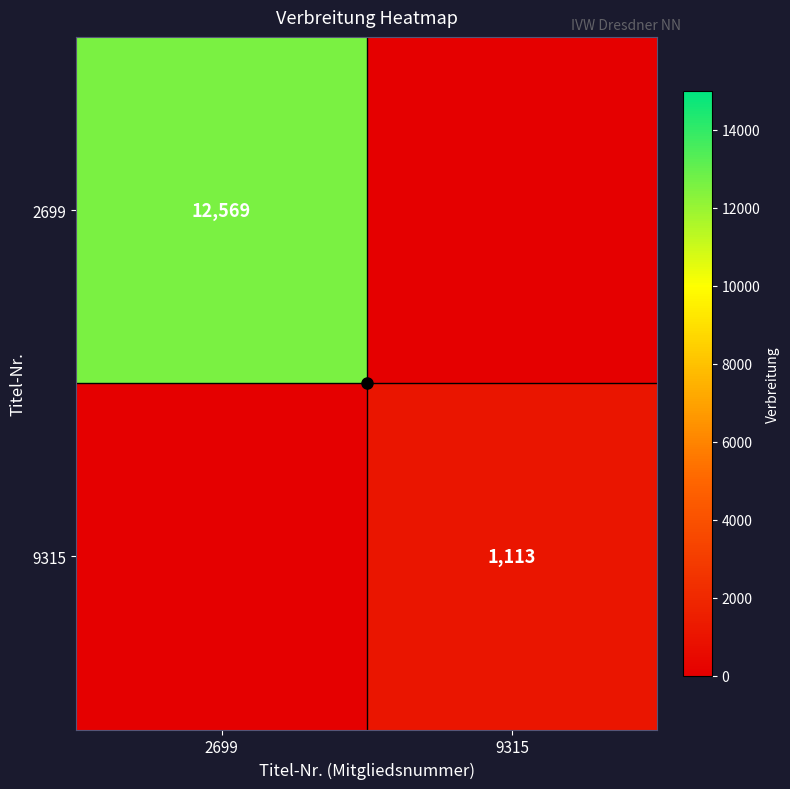

Is it true that 9315 equals 1113 at 9315?

True